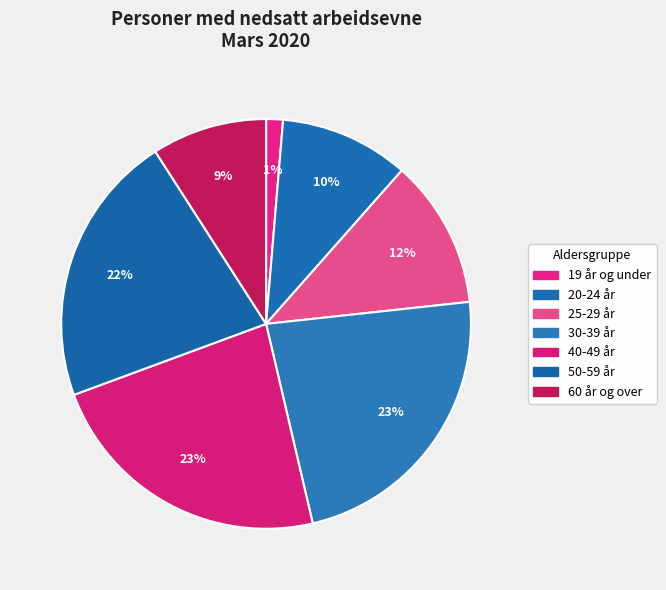

Does 50-59 år represent more than half of the total?

No